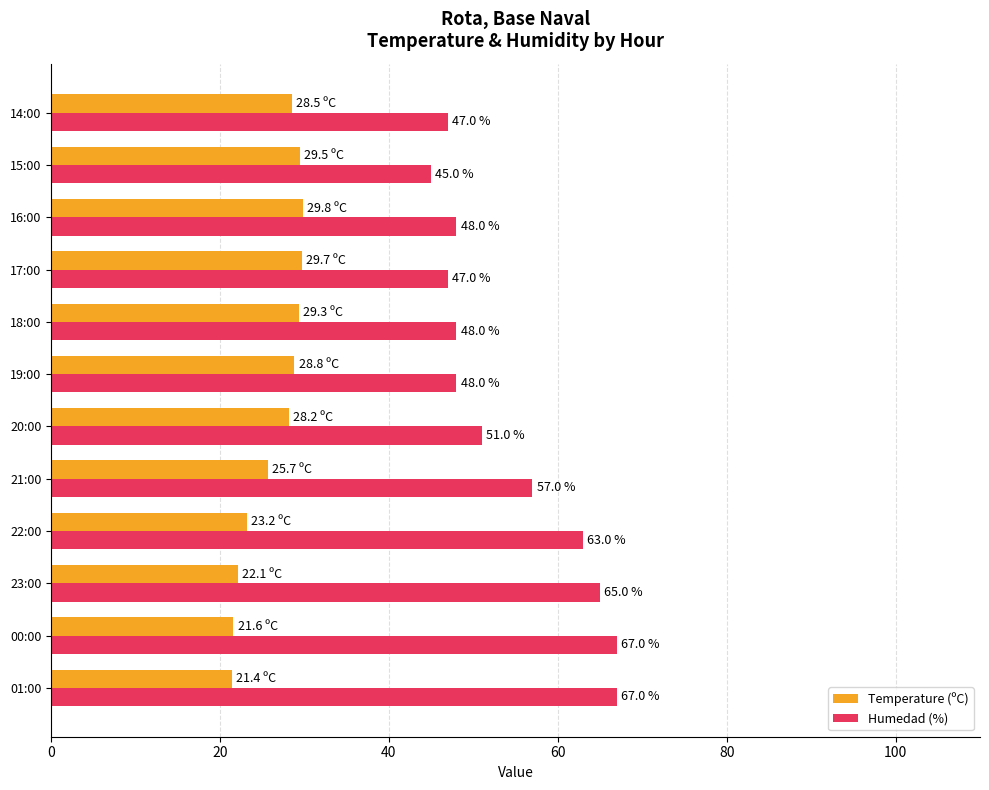

What is the lowest value of the Humedad (%) series?

45.0